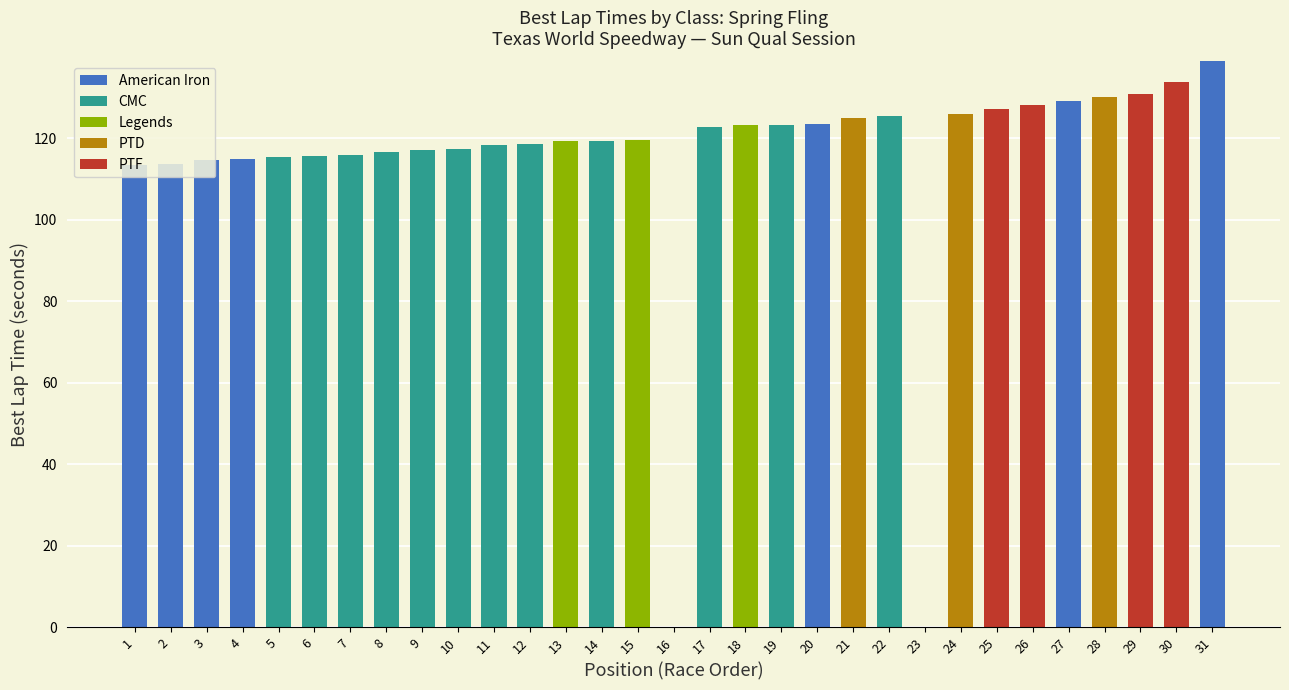

What is the maximum value for American Iron?

138.9